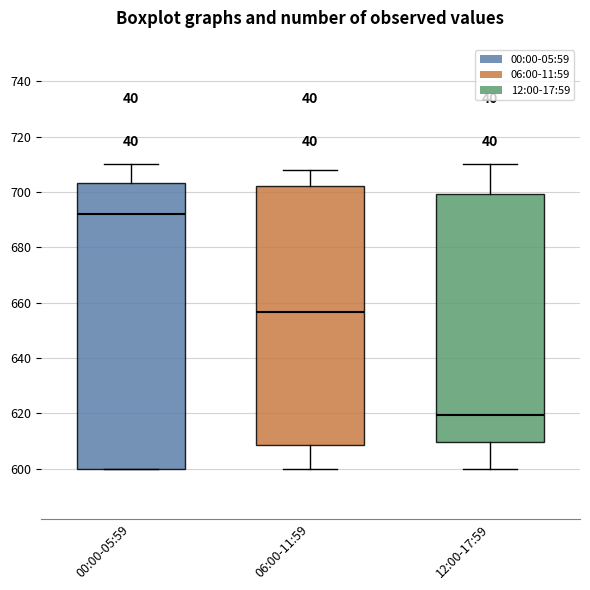

Which box has the highest median line?

00:00-05:59